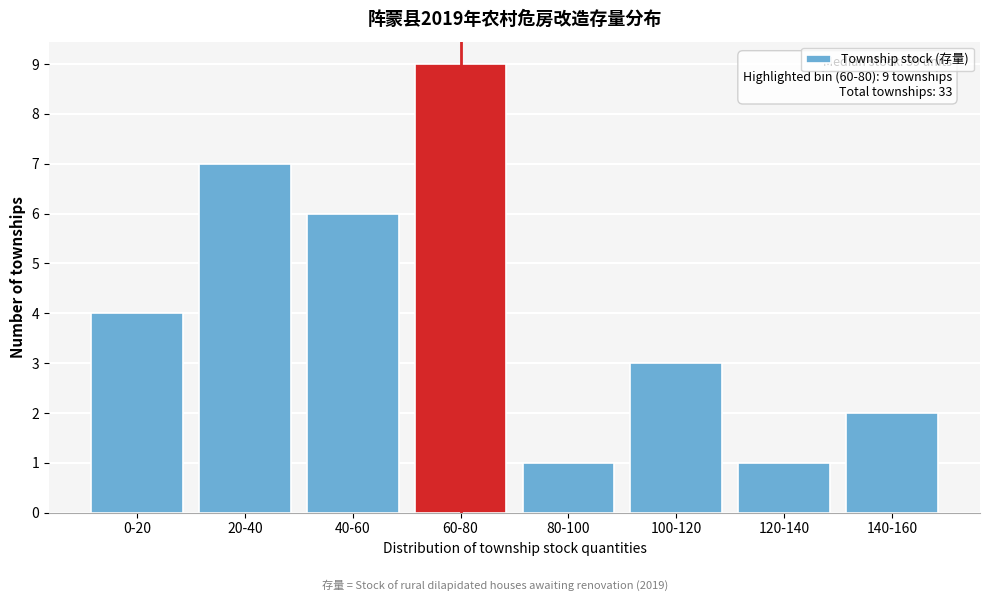

Reading left to right, transcribe all the data shown in this chart.

4	7	6	9	1	3	1	2